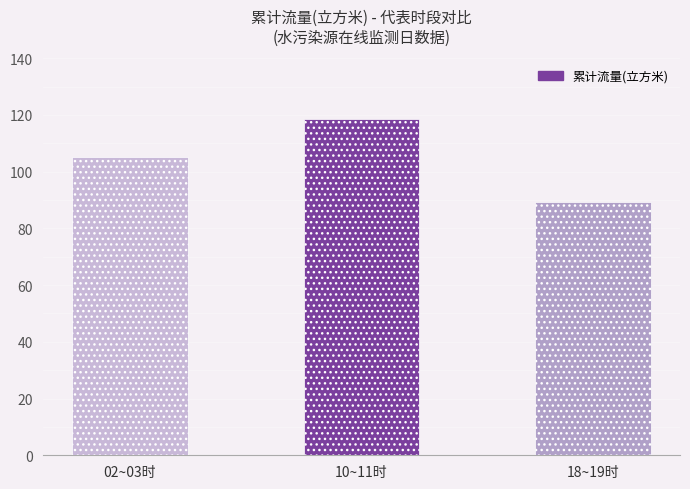

What is the maximum value shown in the chart?

118.6